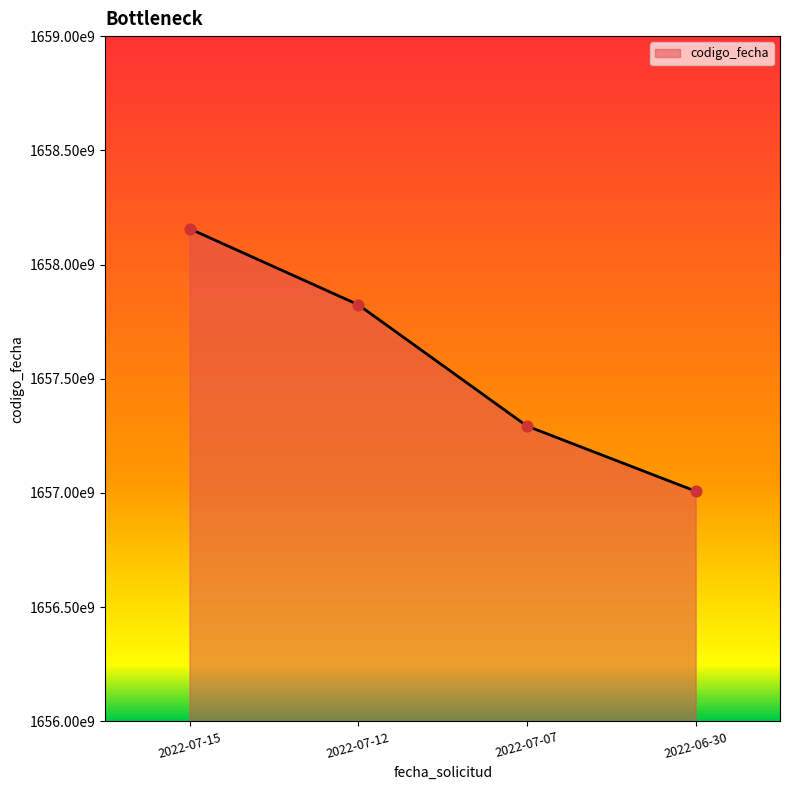

Which has a higher value, 2022-07-15 or 2022-07-07?

2022-07-15